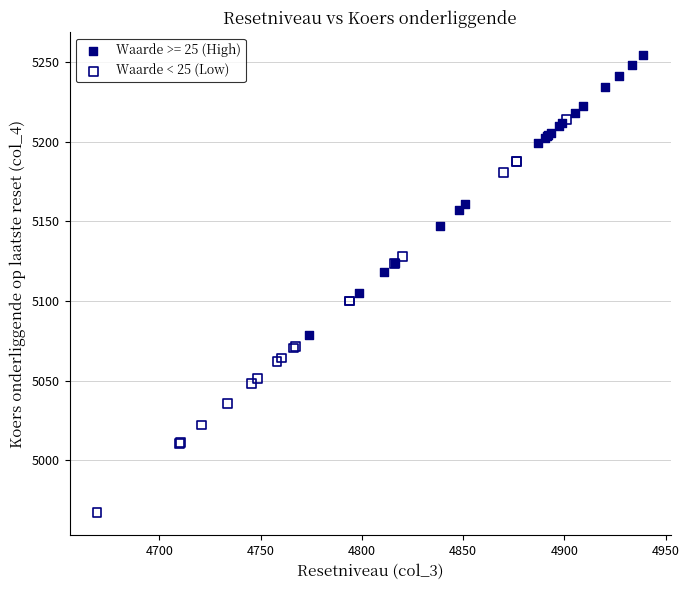

Which series reaches the maximum Y coordinate?

Waarde >= 25 (High)